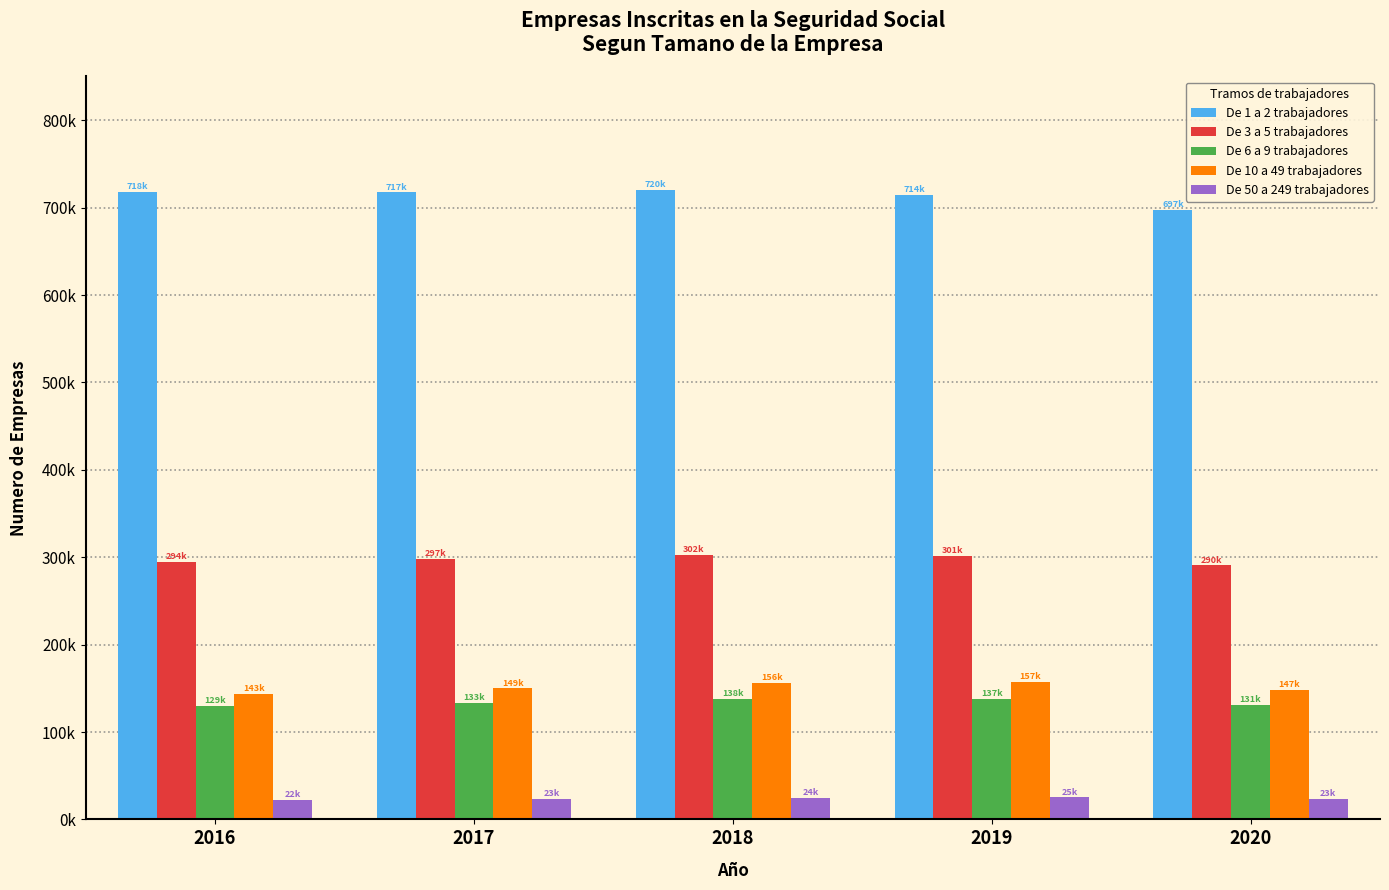

Does the chart contain stacked bars?

No